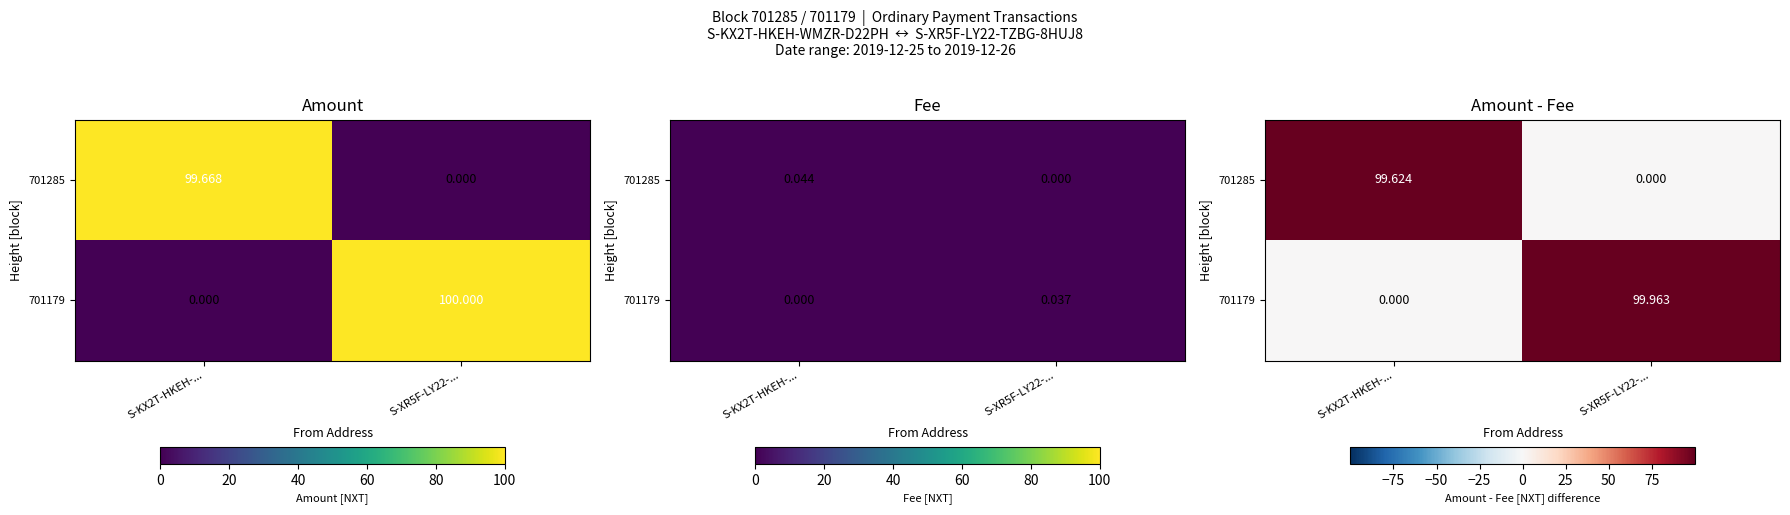

Rank the series at S-XR5F-LY22-... from highest to lowest value.

701179, 701285